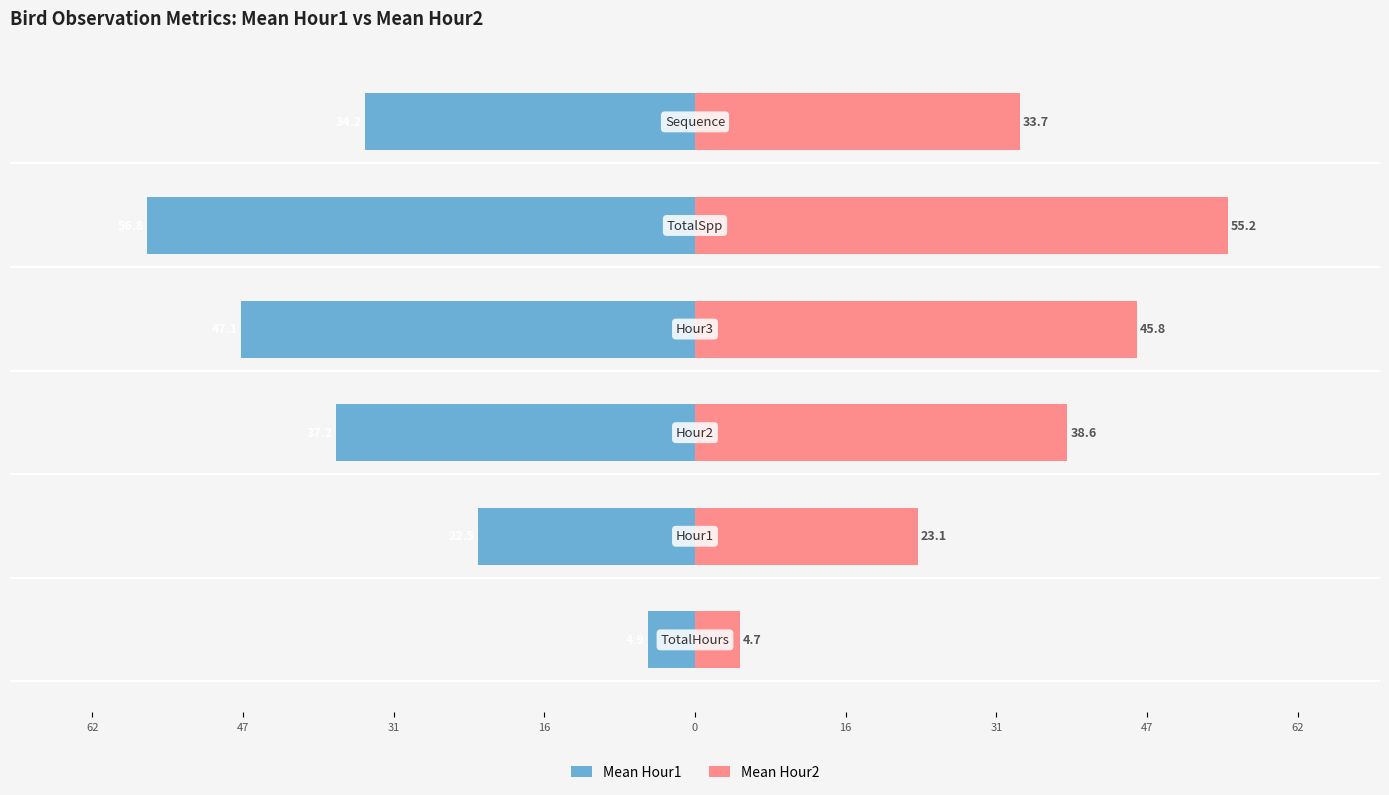

Which has a higher value, 16 or 47?

47